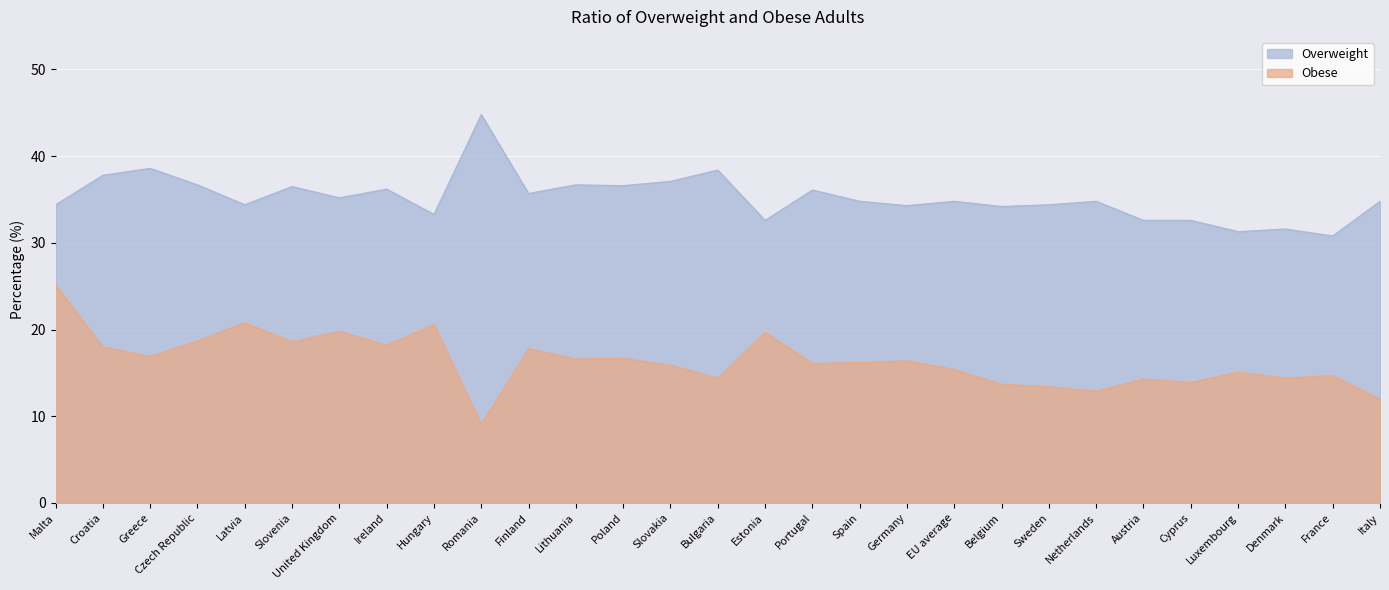

Does the chart display data point markers on the line(s)?

No